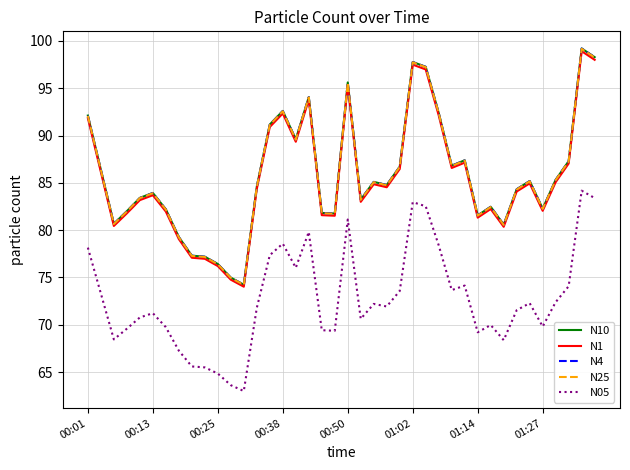

True or false: N4 and N05 cross at least once.

False